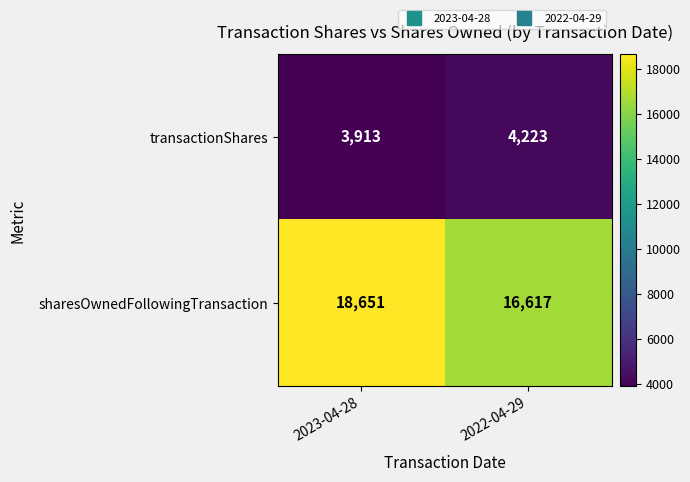

Reading right to left, transcribe all the data shown in this chart.

transactionShares: 4223	3913
sharesOwnedFollowingTransaction: 16617	18651